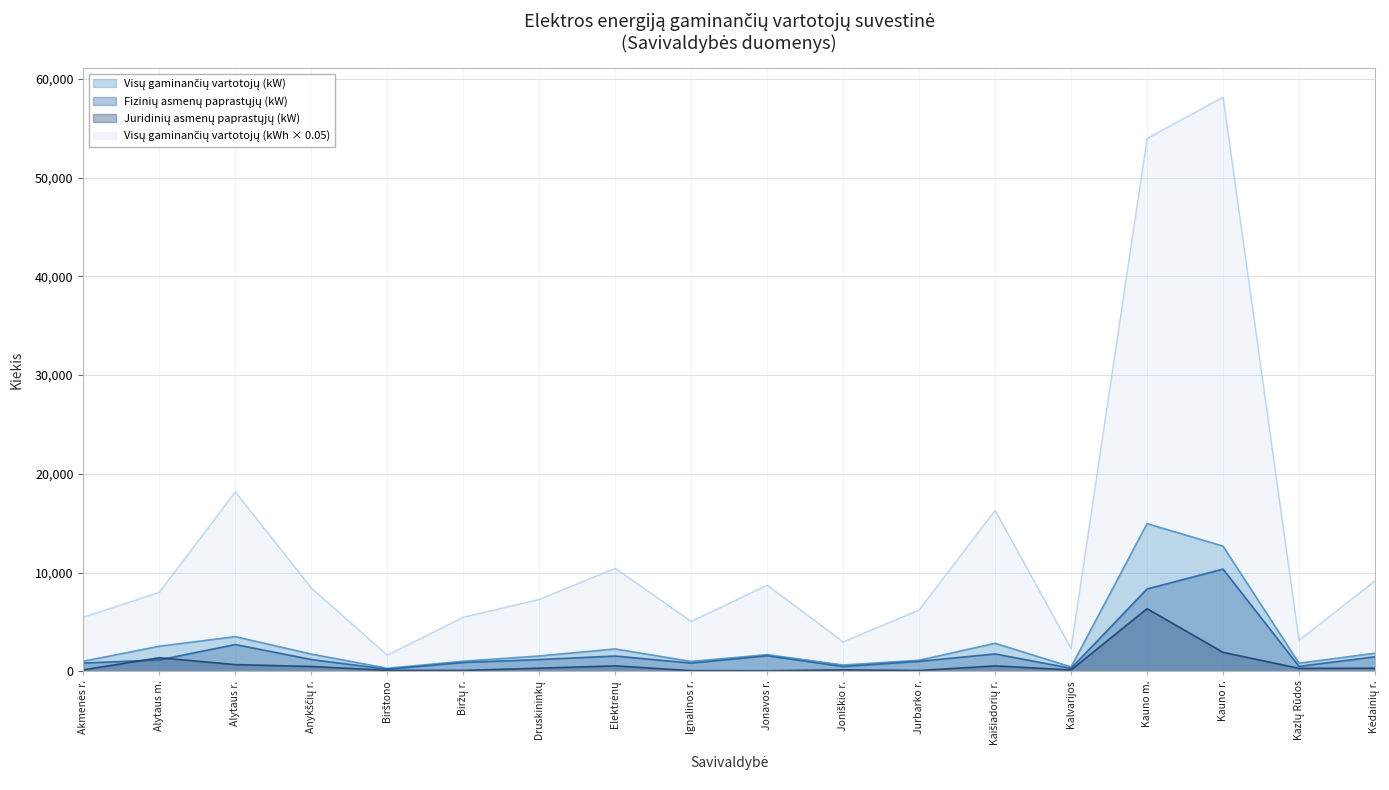

How many interior local valleys does the Visų gaminančių vartotojų (kWh) series have?

5